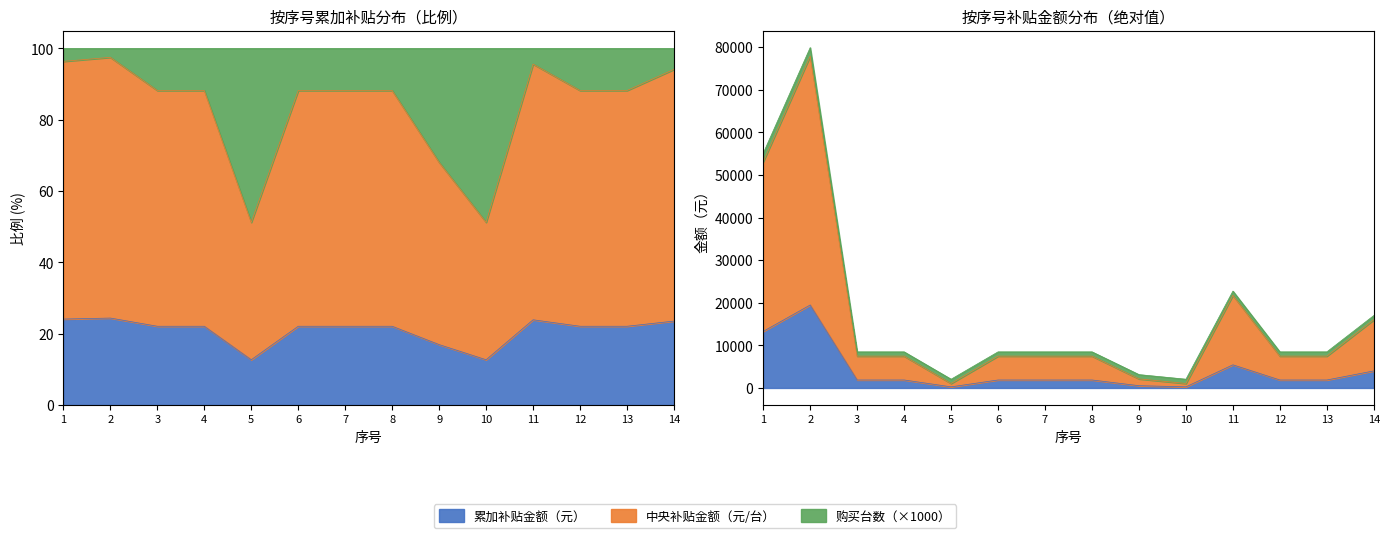

True or false: 累加补贴金额（元） and 中央补贴金额（元/台） cross at least once.

False